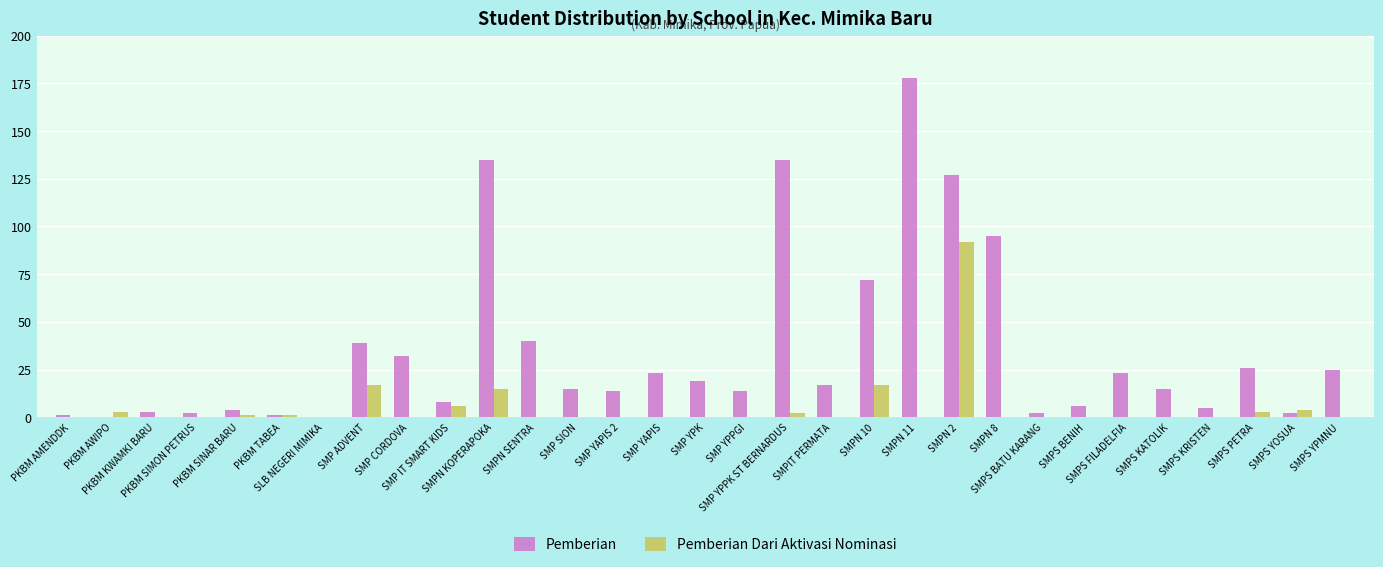

What is the sum of all Pemberian Dari Aktivasi Nominasi values?

161